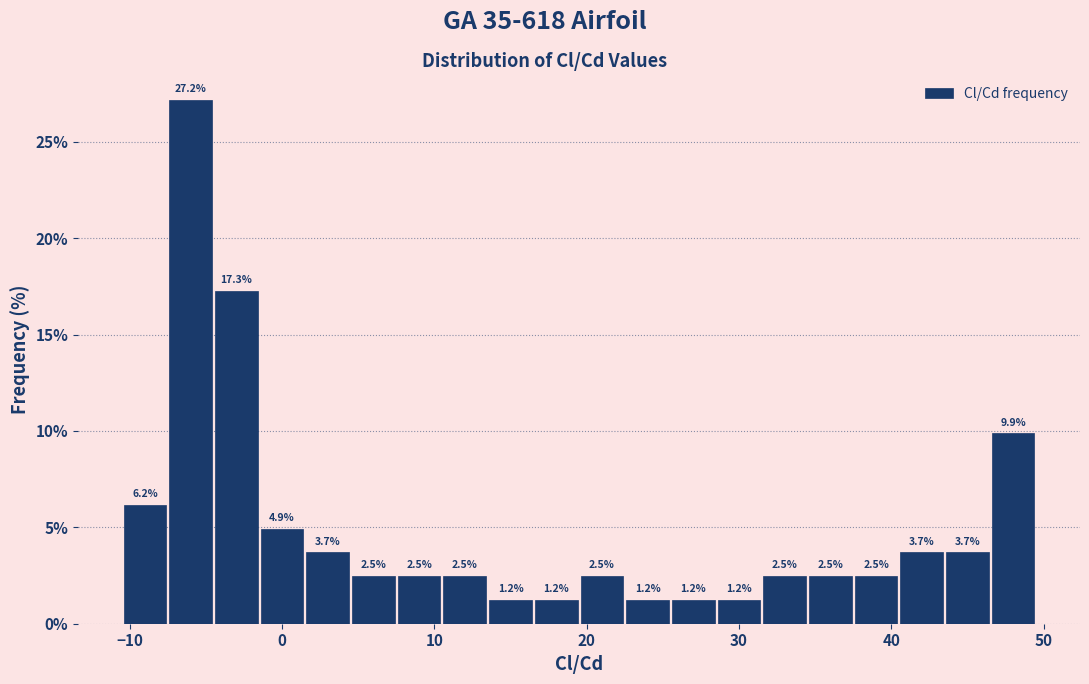

Around what value on the x-axis is the tallest bar? Give the approximate position of its centre, as read against the axis.

-6